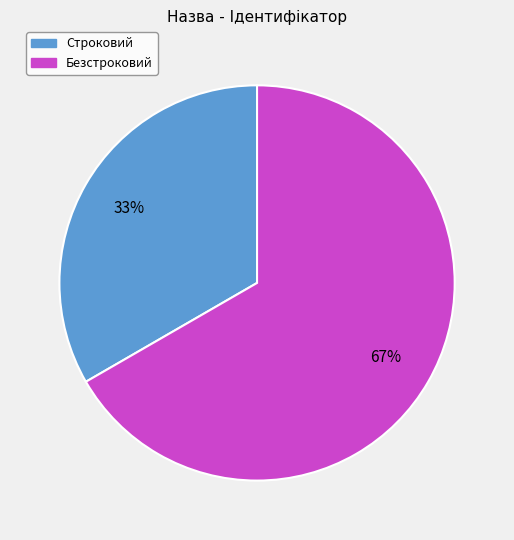

Which slice represents more than half of the pie?

Безстроковий